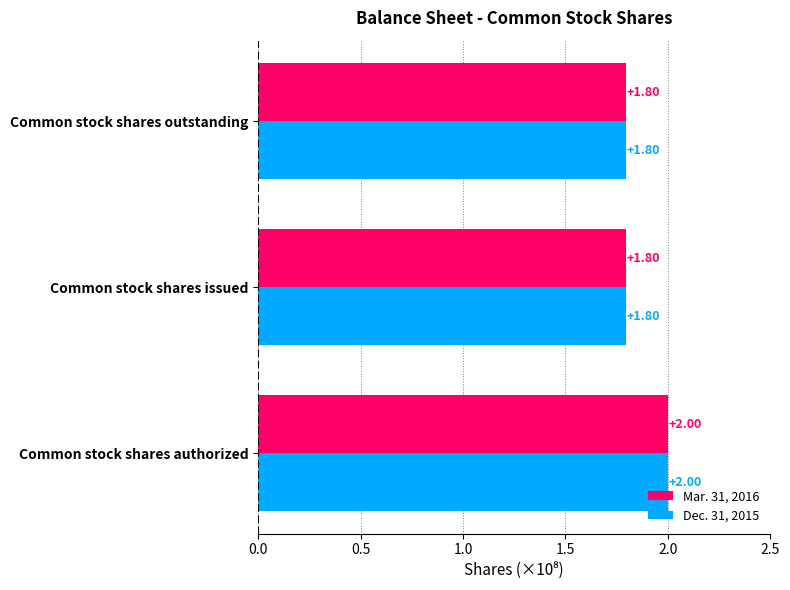

What is the total value across all series at Common stock shares issued?

3.6